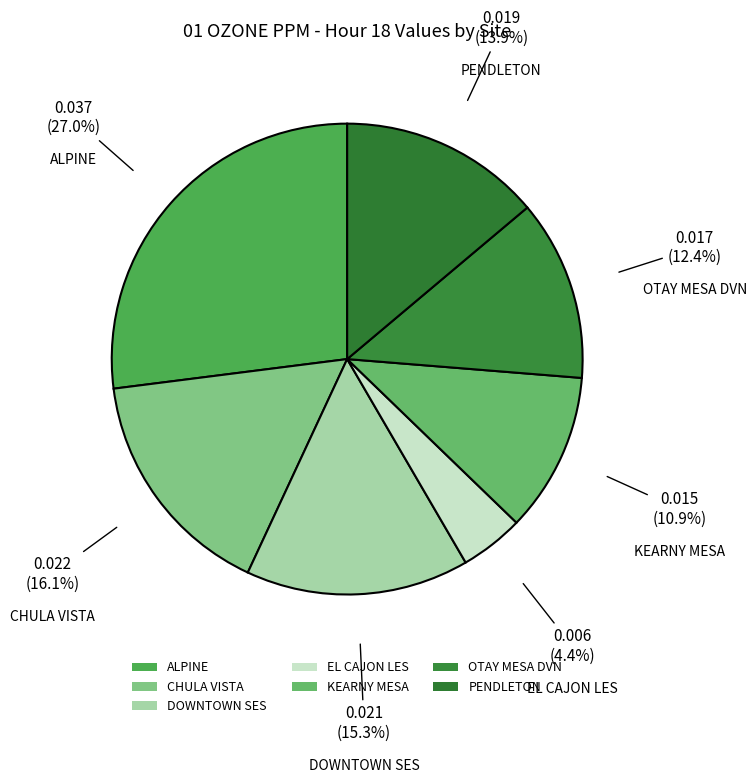

Is OTAY MESA DVN the majority of the pie?

No